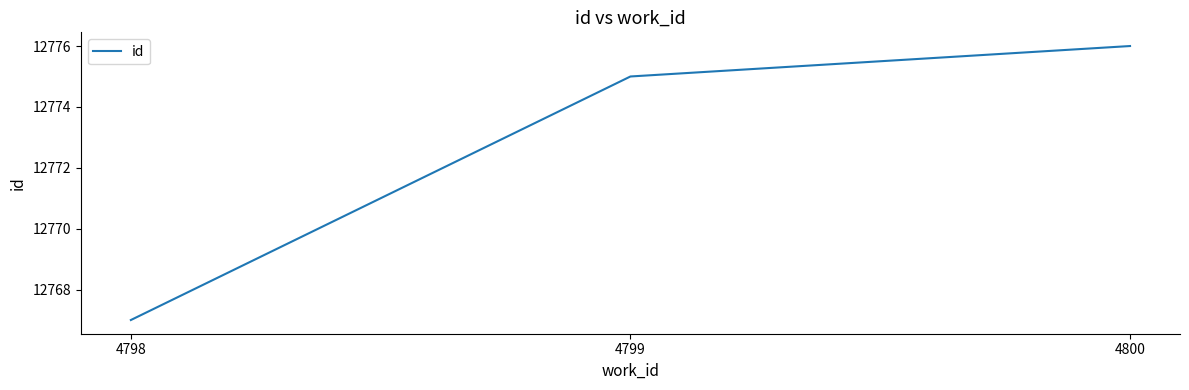

The chart shows a value of 3894 at 4800. True or false?

False